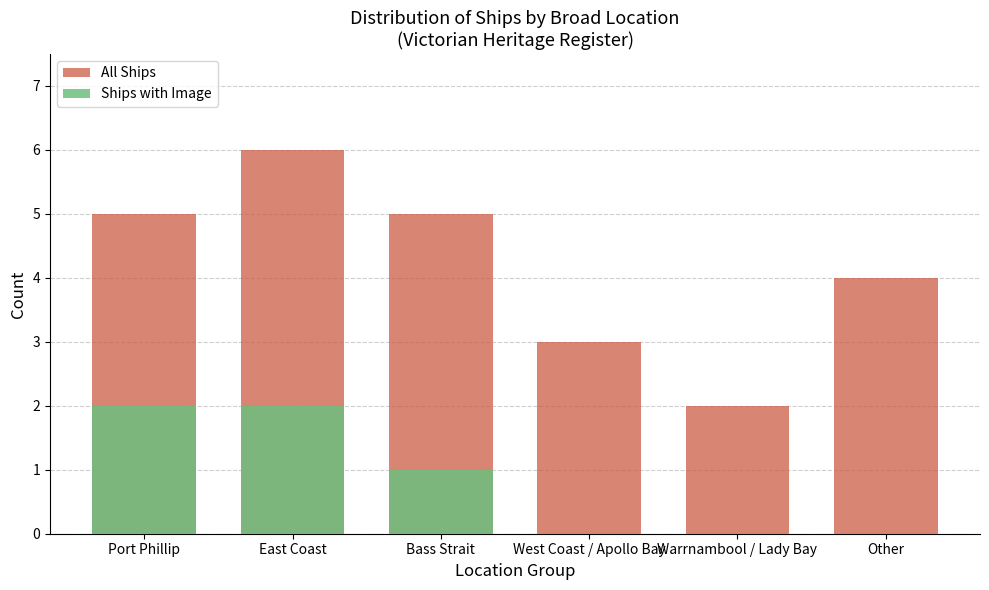

At which label is Ships with Image closest to 1?

Bass Strait